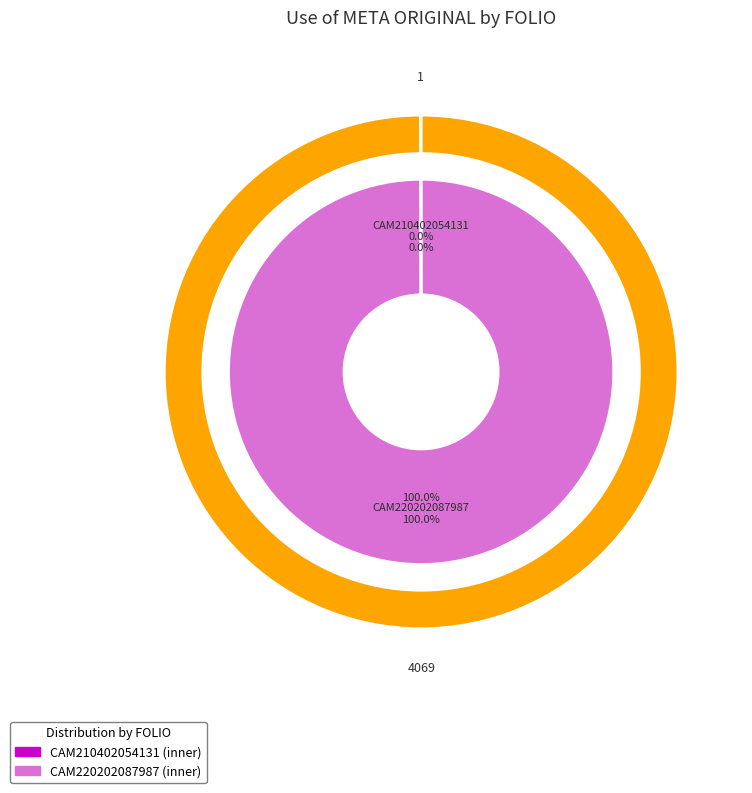

What is the ratio of the value at CAM220202087987 to the value at CAM210402054131?

4069.0